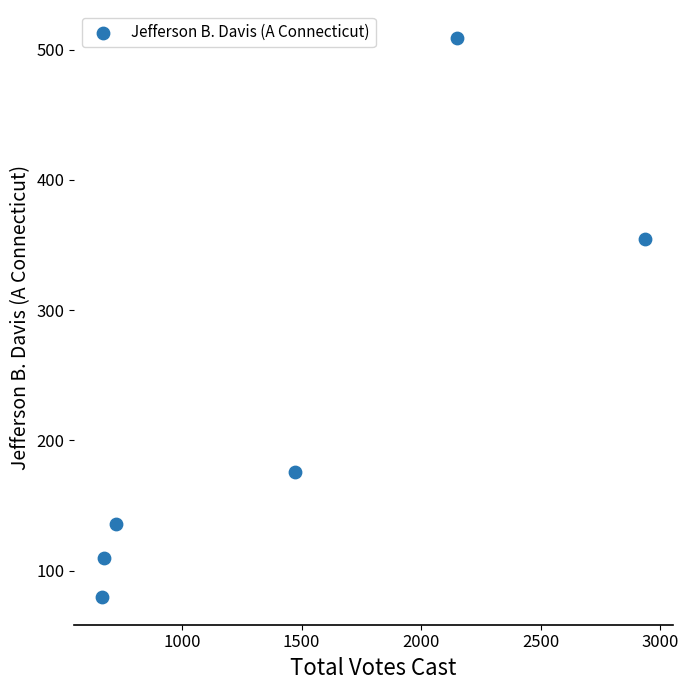

What is the average X value?

1436